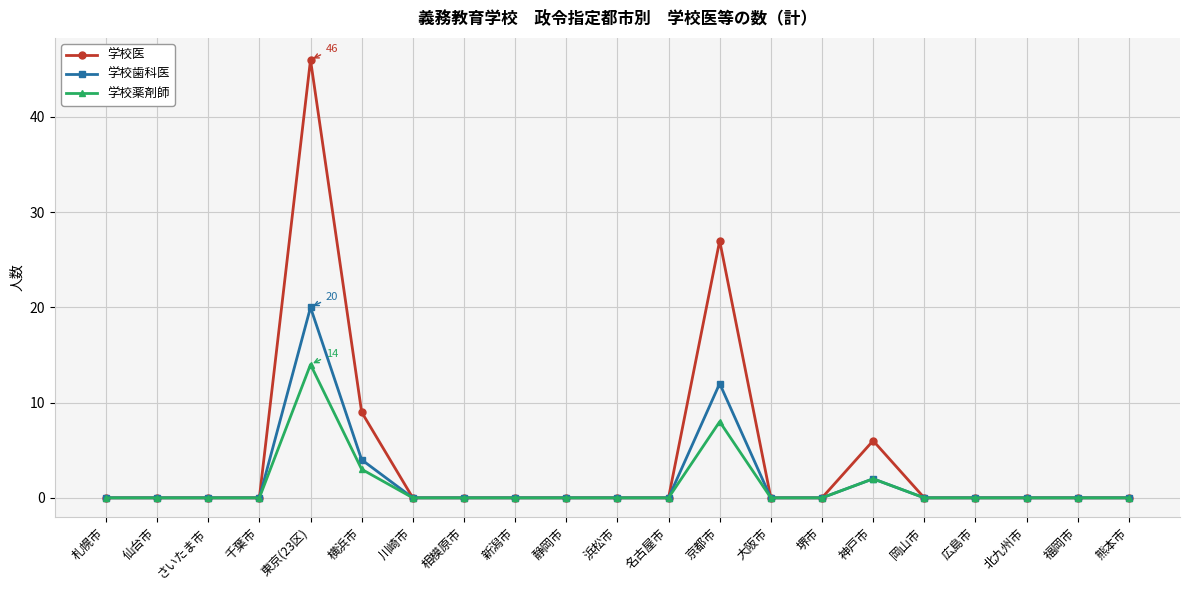

How many lines are shown in the chart?

3